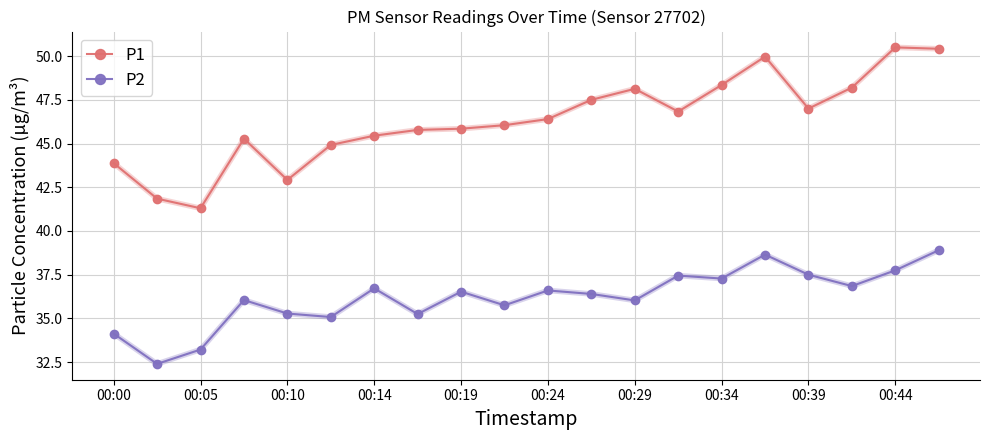

What is the value of the P2 point at the 6th from the left?

35.1